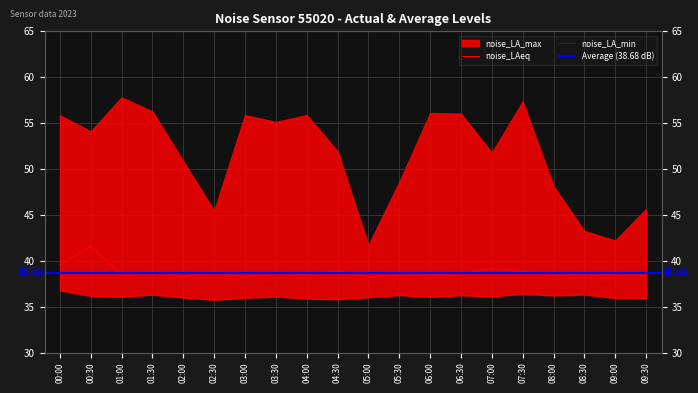

How many interior local valleys does the noise_LAeq series have?

6